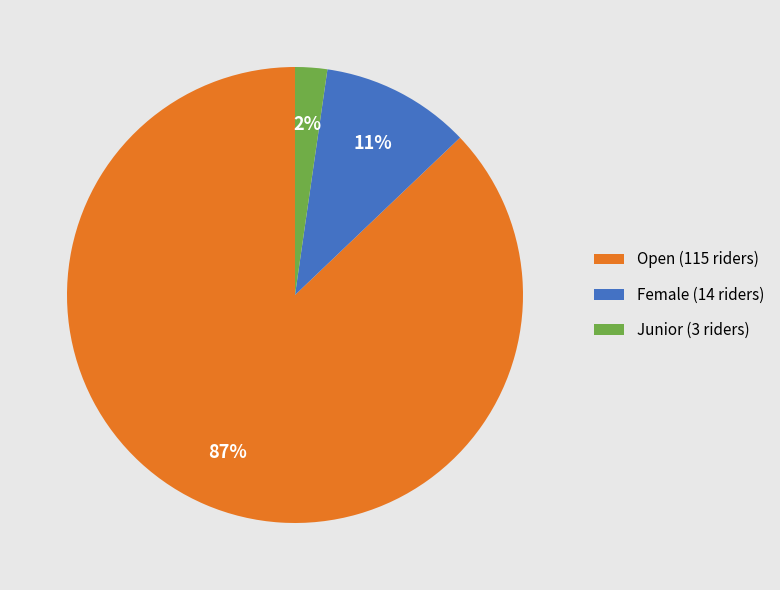

What percentage is the Female slice, to the nearest percent?

11%